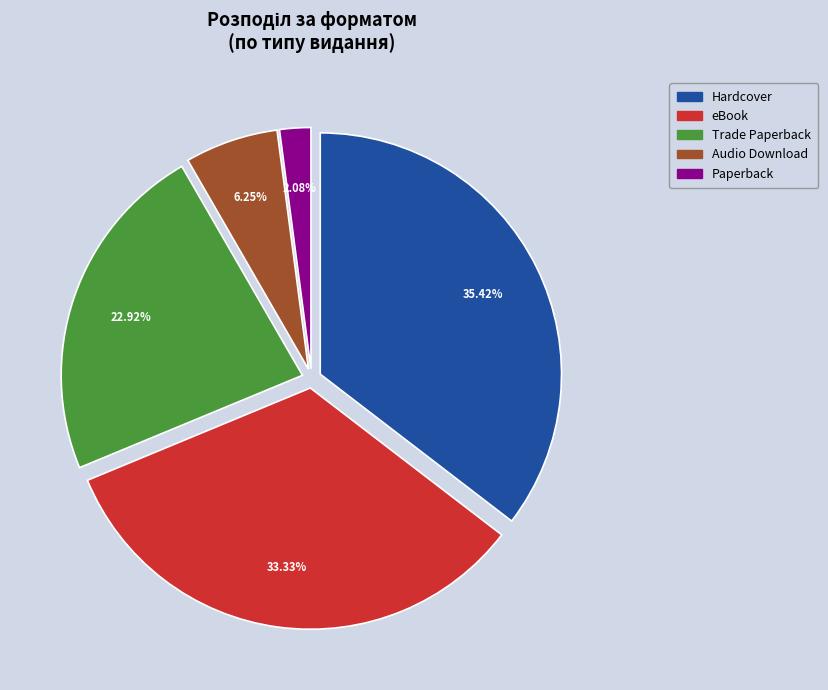

How many slices are in this pie chart?

5